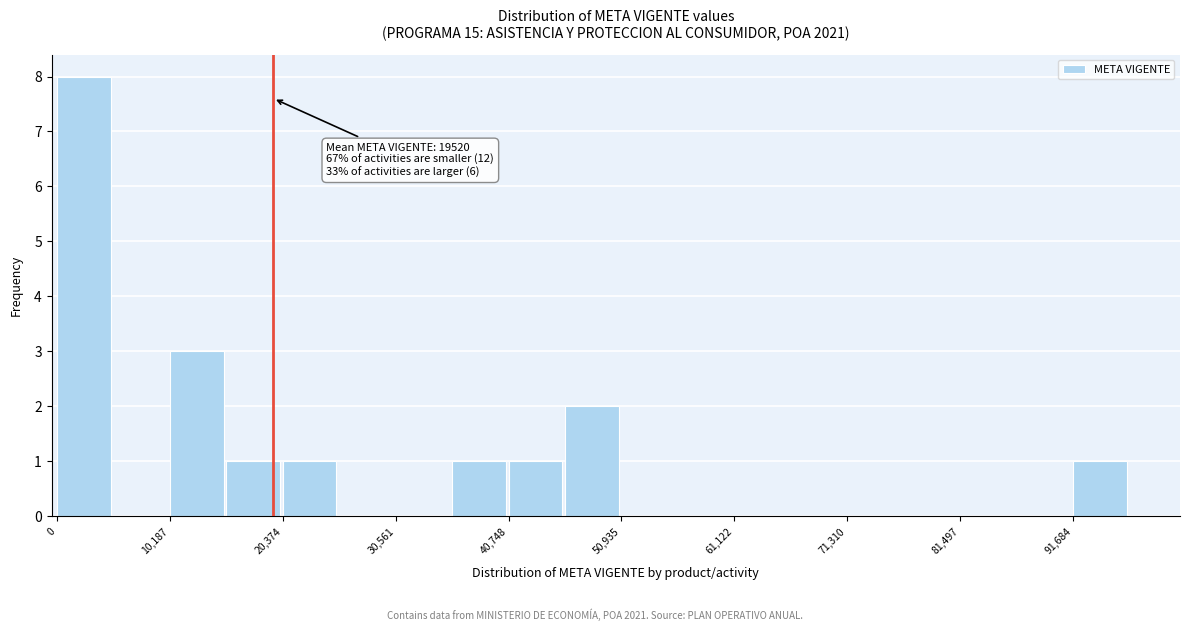

Read against the x-axis, roughly where is the centre of the tallest bar?

2000